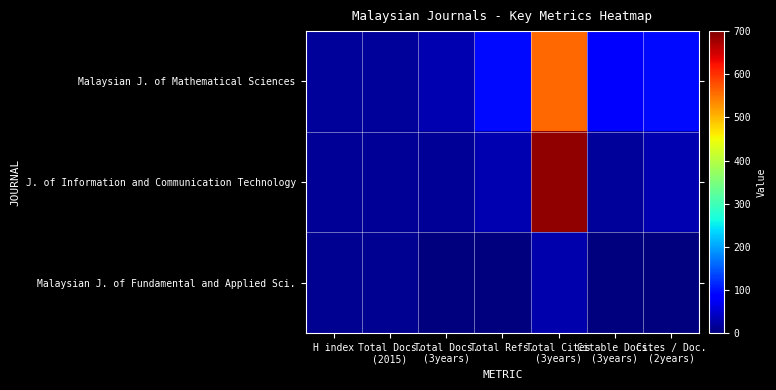

At Total Docs. (3years), list the series in order from smallest to largest.

Malaysian J. of Fundamental and Applied Sci., J. of Information and Communication Technology, Malaysian J. of Mathematical Sciences